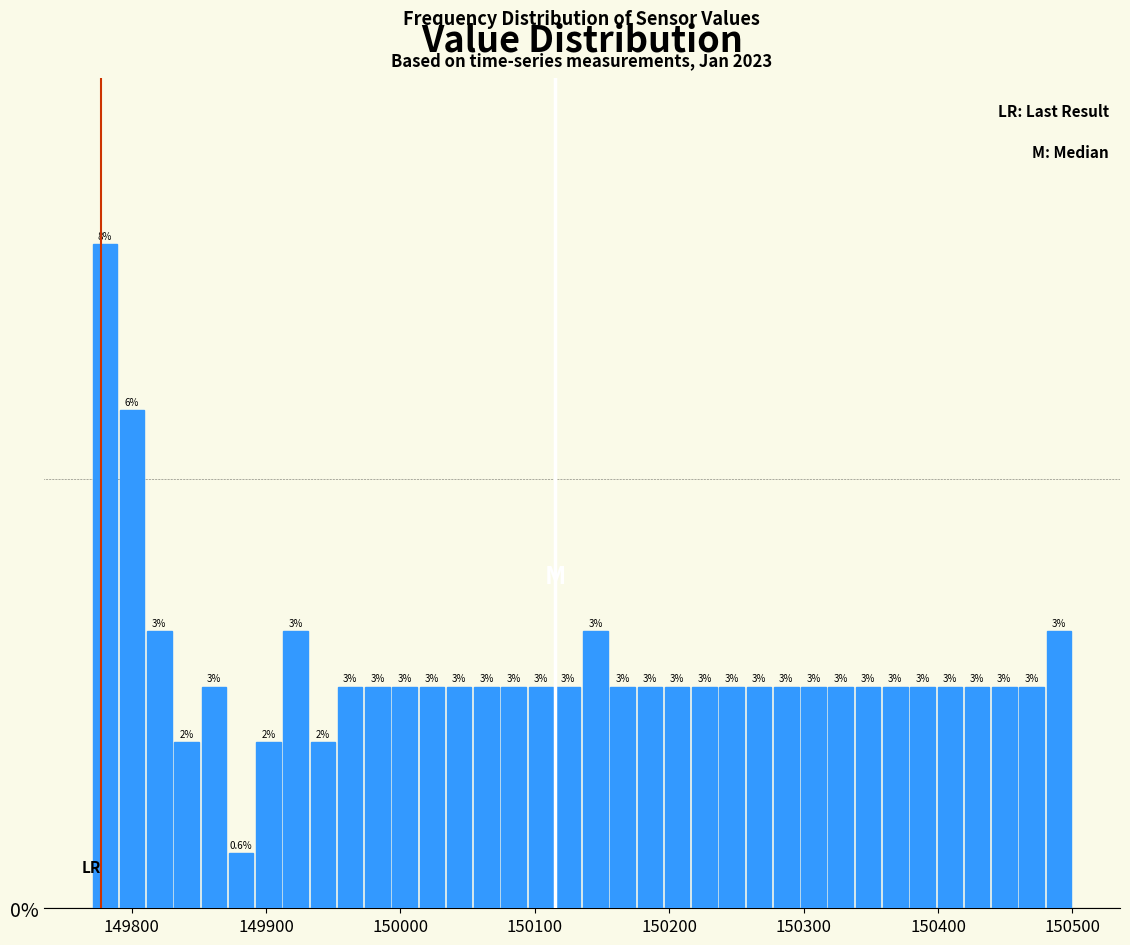

Read against the x-axis, roughly where is the centre of the tallest bar?

149780